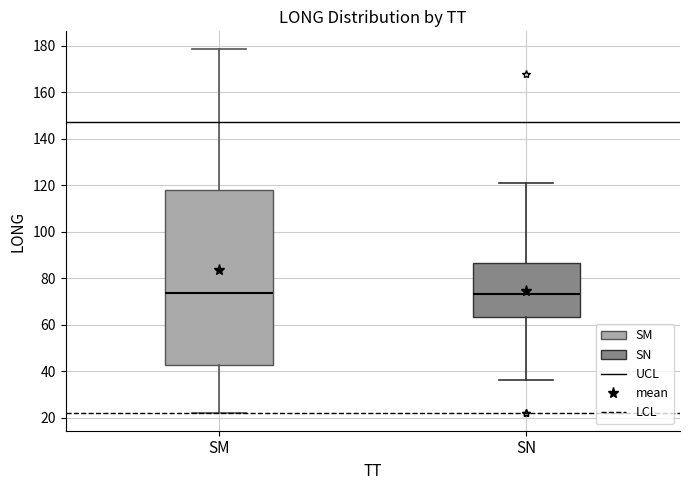

Reading left to right, transcribe this box plot: for each box, give where its median line is, the range the box spans, and where its two whiskers end, as read against the y-axis. The values are not printed on the chart, so give them approximately, as read against the axis.

SM: median 74, box 42 to 118, whiskers 22 to 178
SN: median 74, box 64 to 86, whiskers 36 to 120